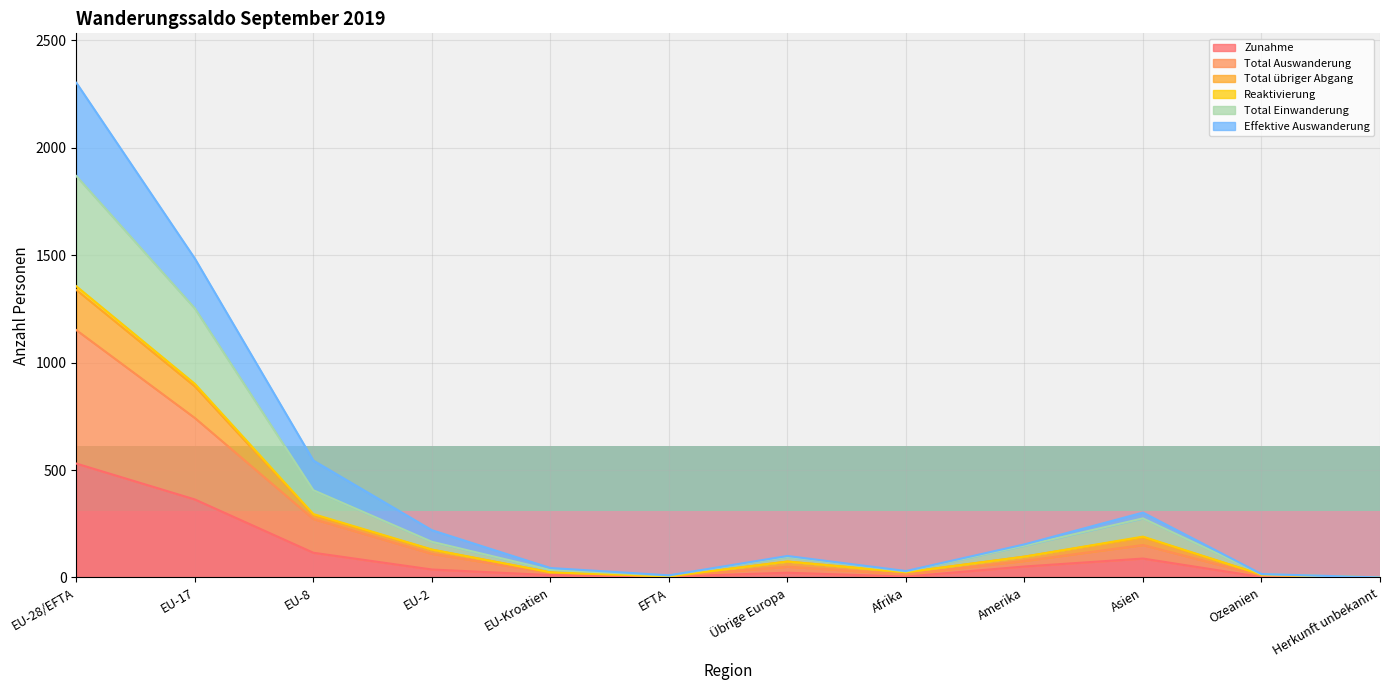

Where is Zunahme nearest to the value 265?

EU-17